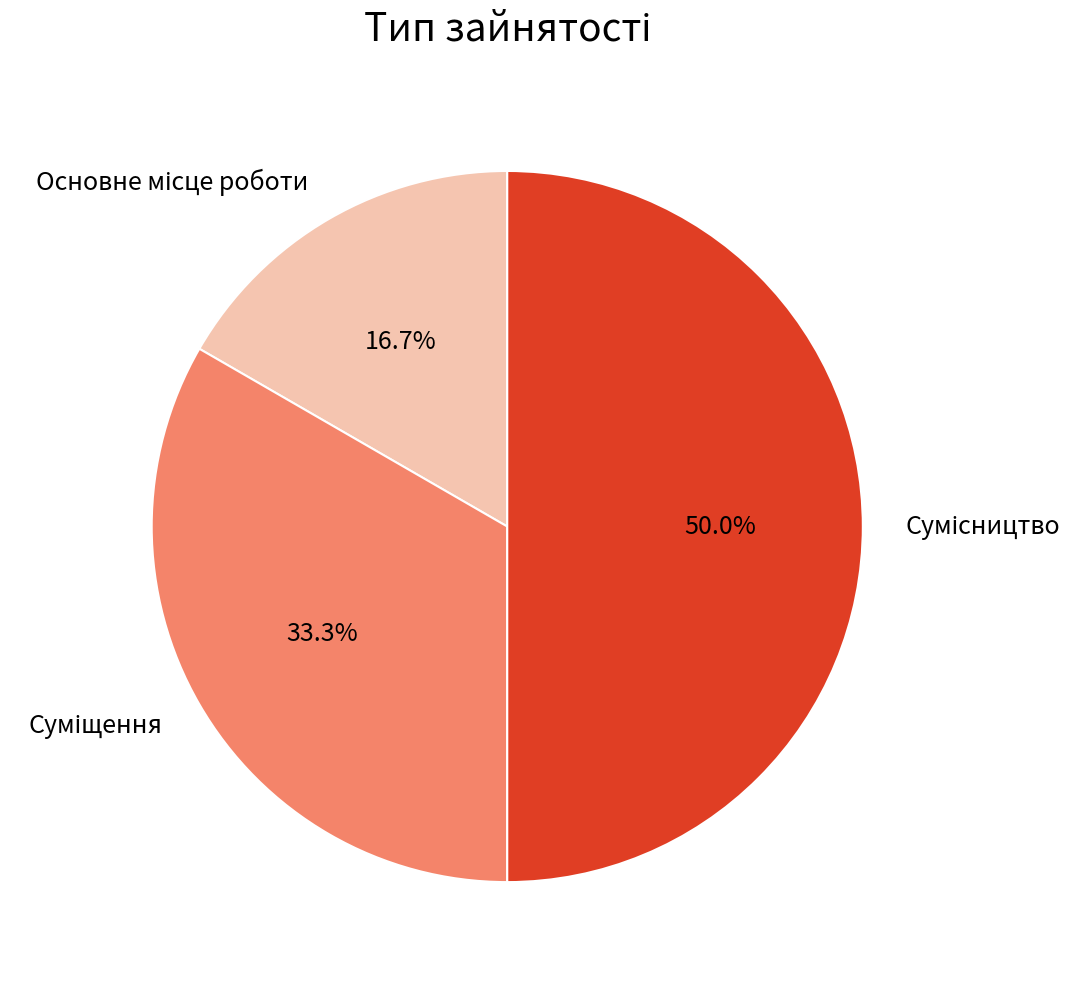

Approximately how many times larger is the value at Основне місце роботи compared to Сумісництво?

0.3